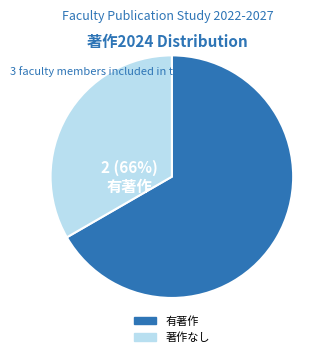

What percentage do 289954 常山 幸一 and 174041 小川 博久 together represent?

50.0%